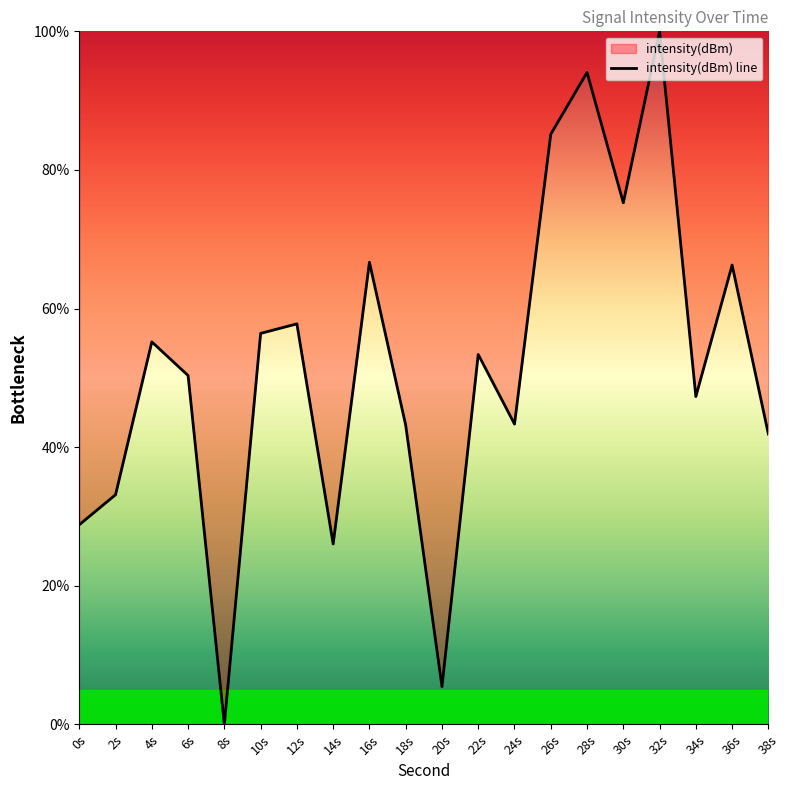

At which category does the data reach its first local valley?

8s